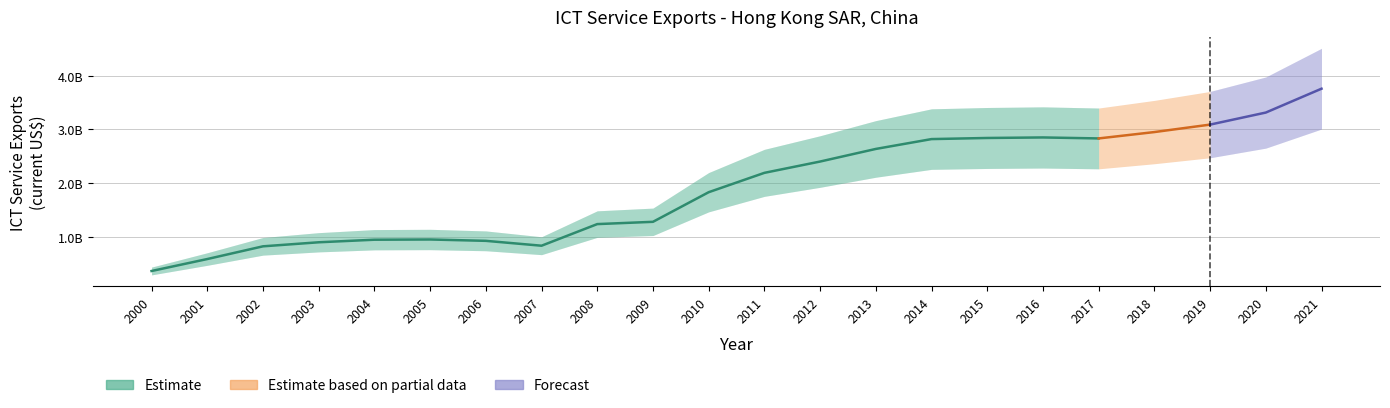

List the labels in order of value, smallest first.

2000, 2001, 2002, 2007, 2003, 2006, 2004, 2005, 2008, 2009, 2010, 2011, 2012, 2013, 2014, 2017, 2015, 2016, 2018, 2019, 2020, 2021